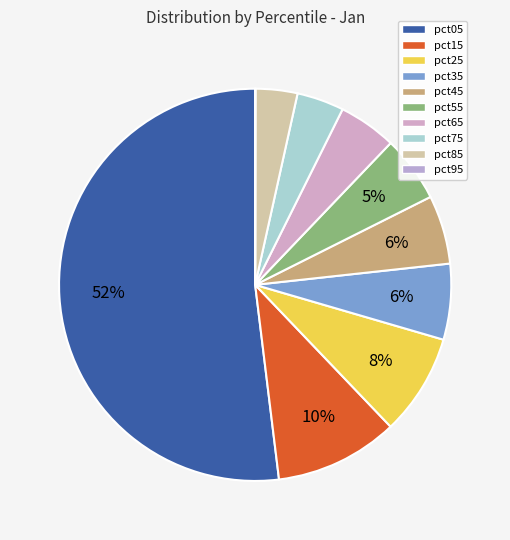

Is it true that pct55 is 13% of the pie?

False